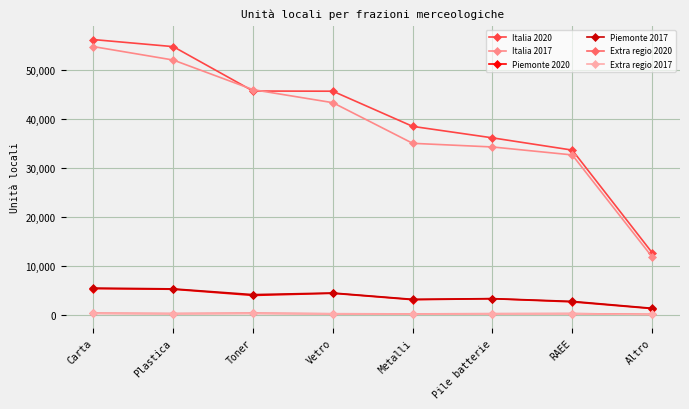

At which label does Italia 2020 first exceed 45617?

Carta